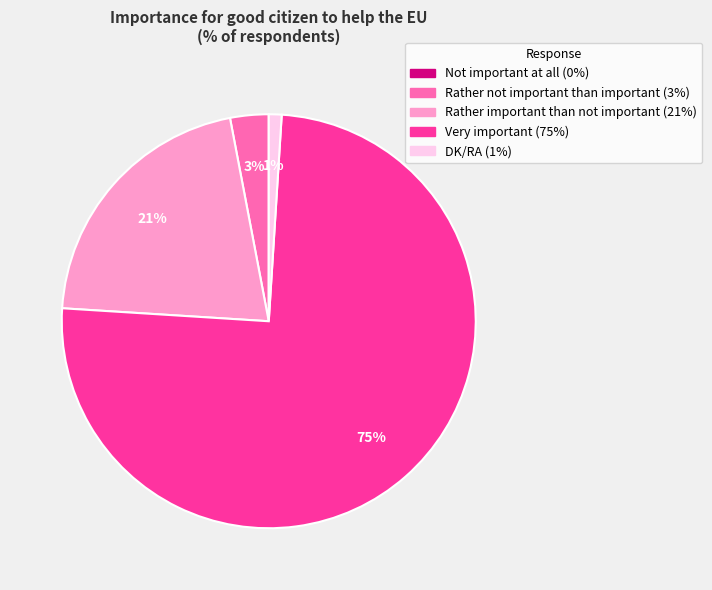

Do Very important and Rather not important than important together represent more than half of the pie?

Yes